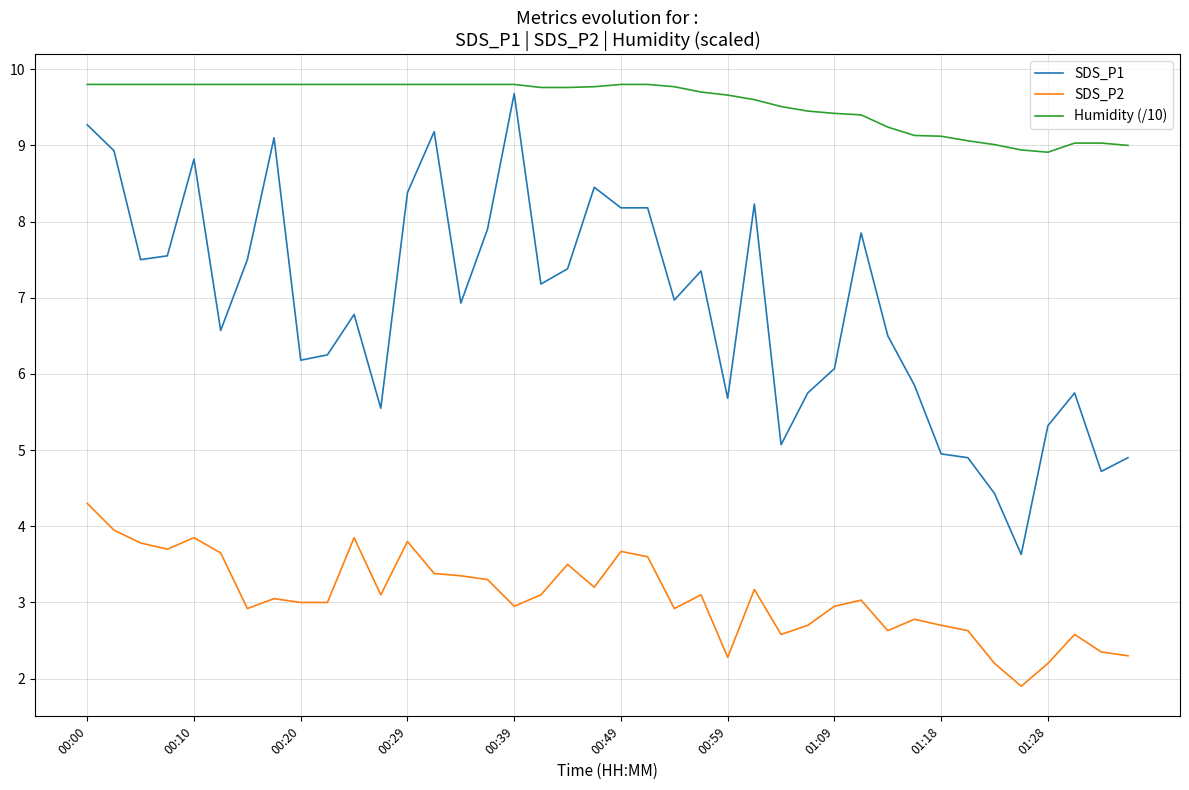

Rank the series by their average value, from lowest to highest.

SDS_P2, SDS_P1, Humidity (/10)